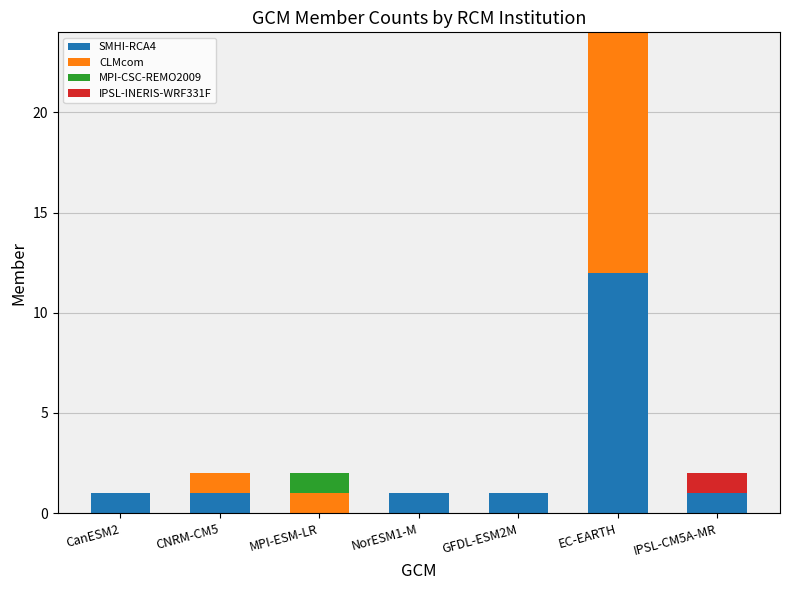

The SMHI-RCA4 series shows 1 at CNRM-CM5. True or false?

True